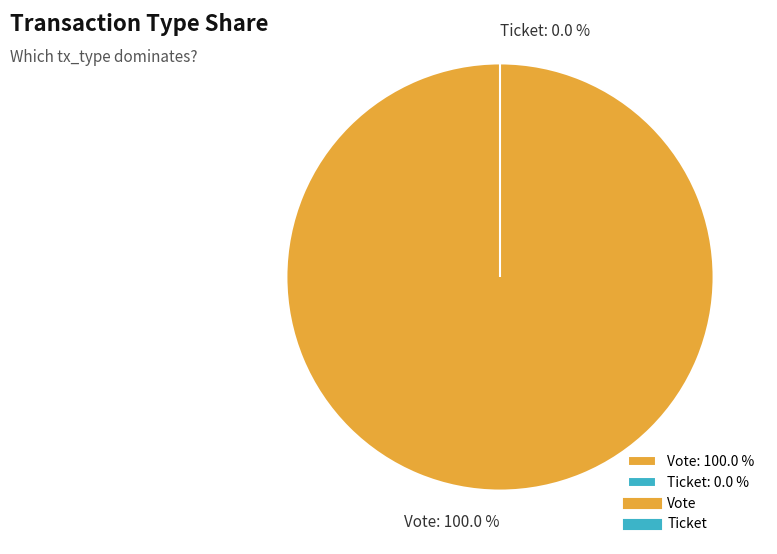

What percentage is the Vote slice, to the nearest percent?

100%